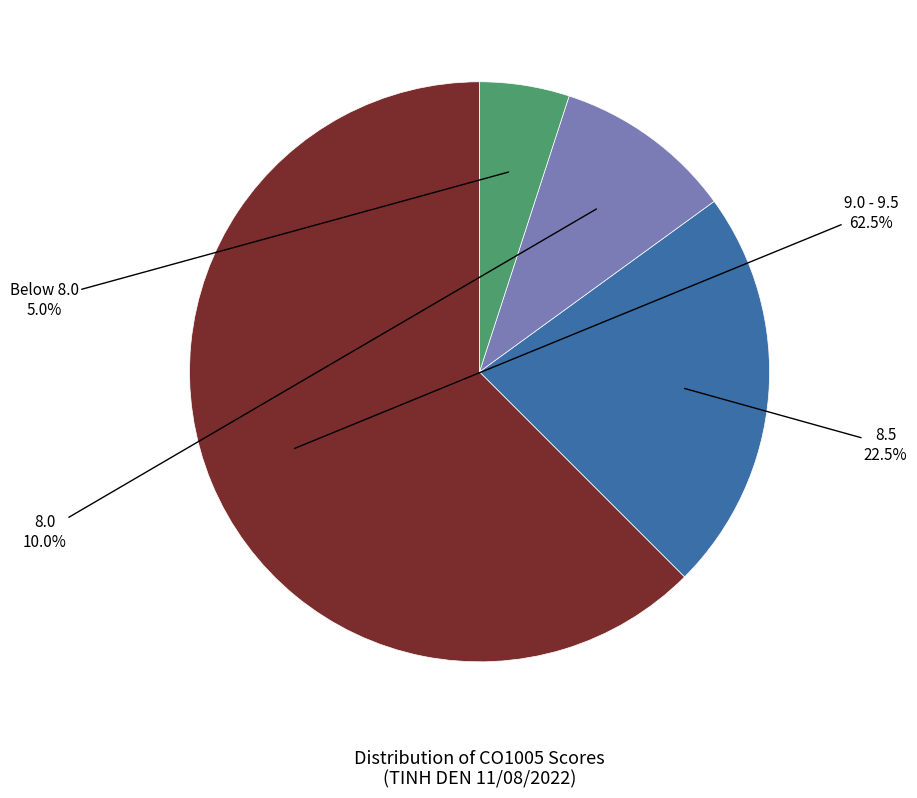

Does any single category account for the majority?

Yes